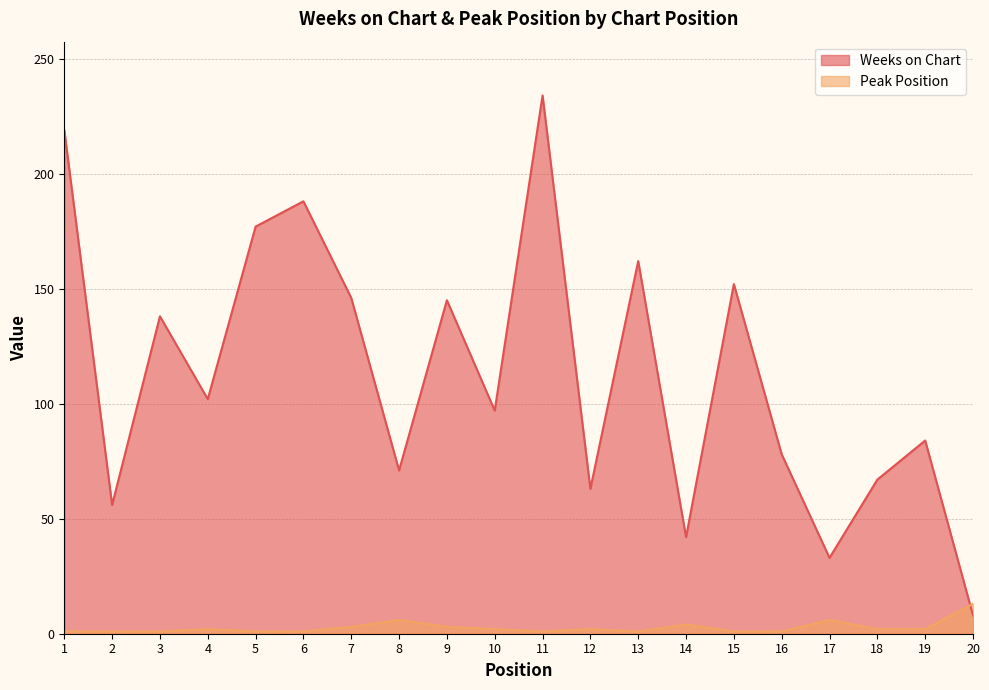

Rank the series by their maximum value, from lowest to highest.

Peak Position, Weeks on Chart